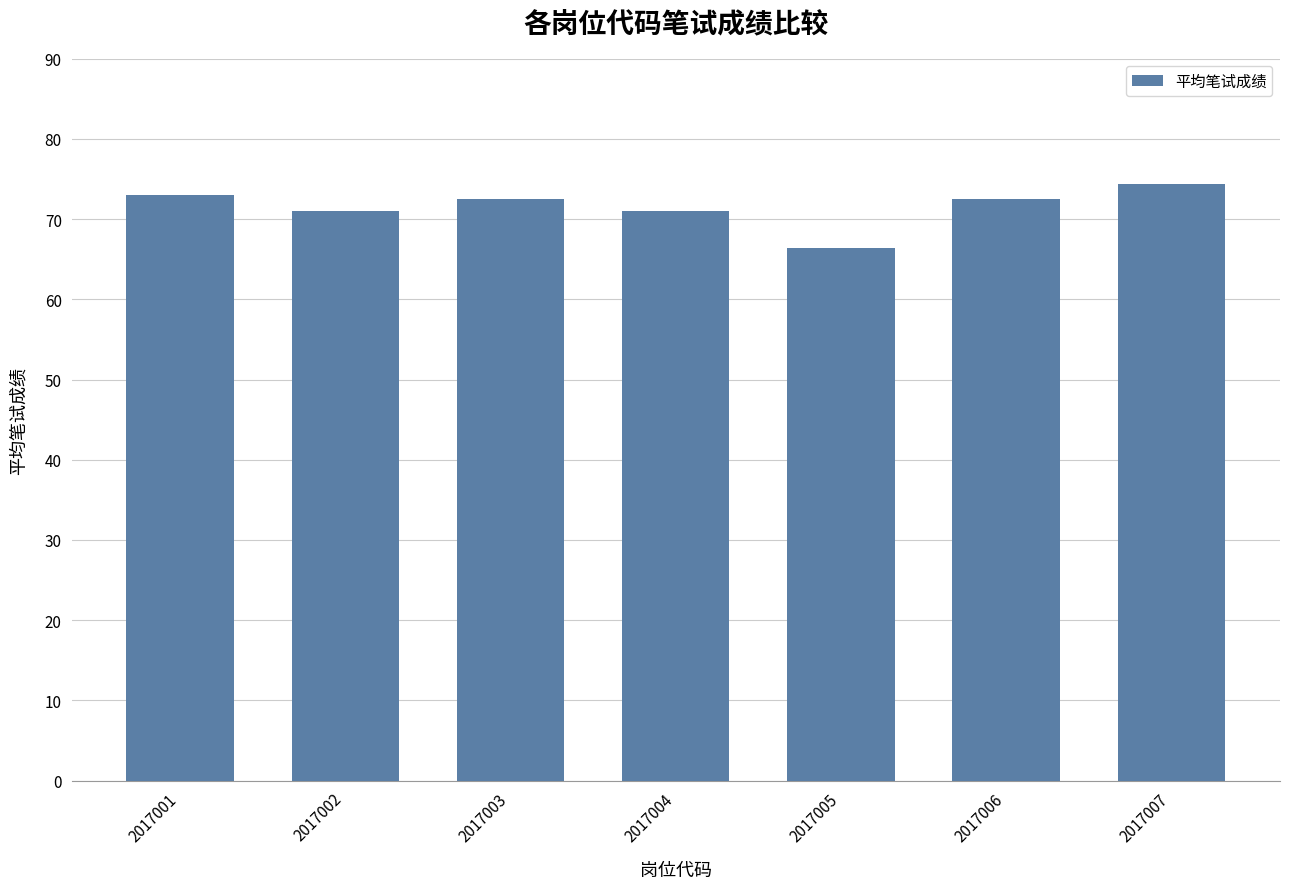

How many data points are less than 72?

3